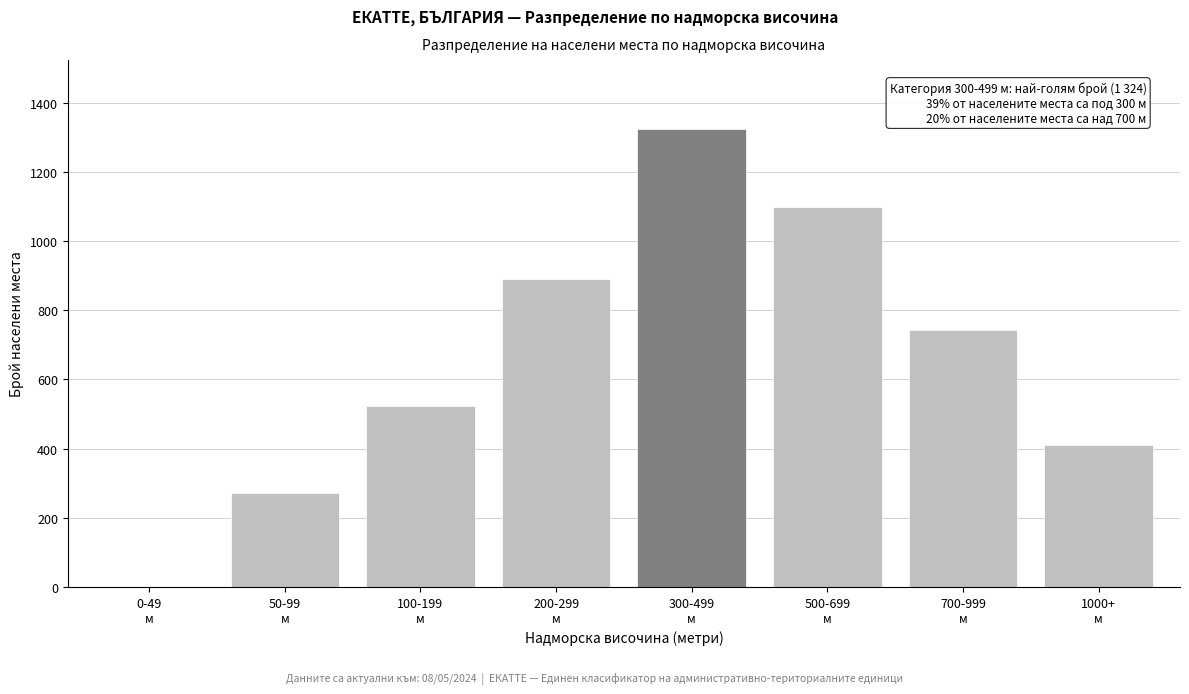

What is the maximum value shown in the chart?

1324